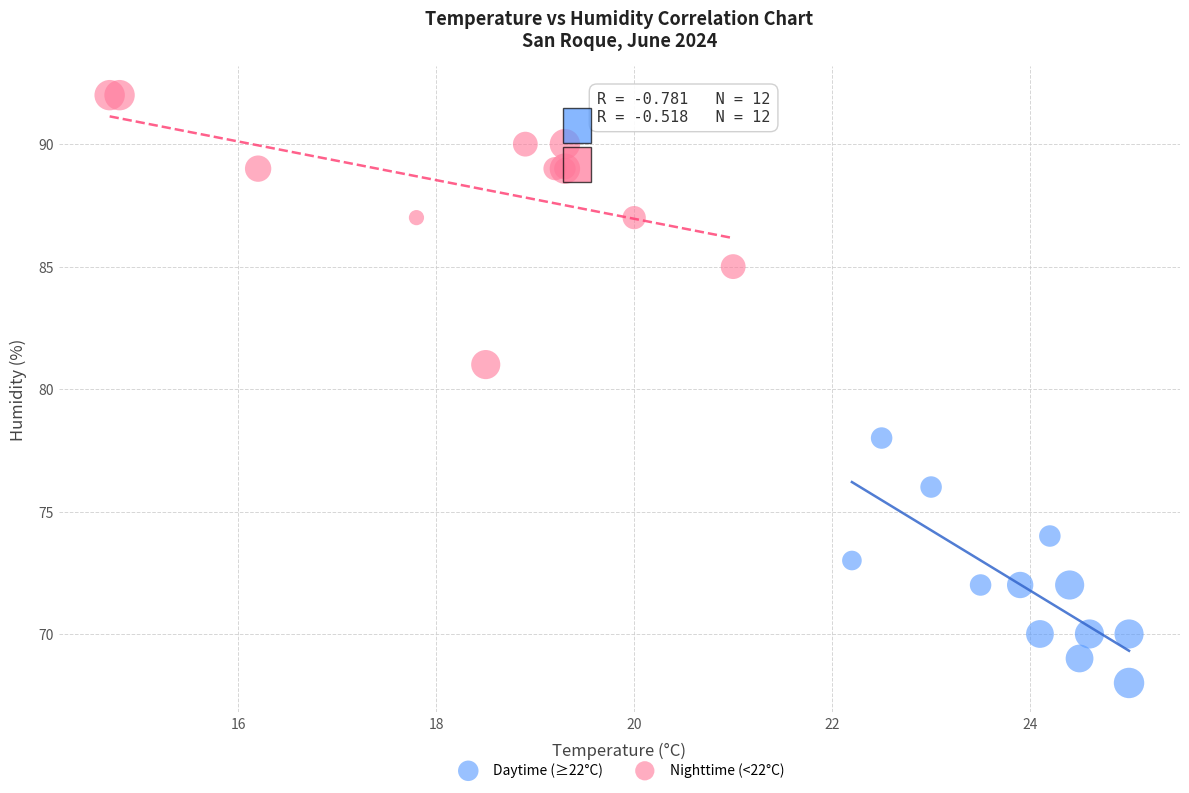

Which series reaches the minimum Y coordinate?

Daytime (≥22°C)